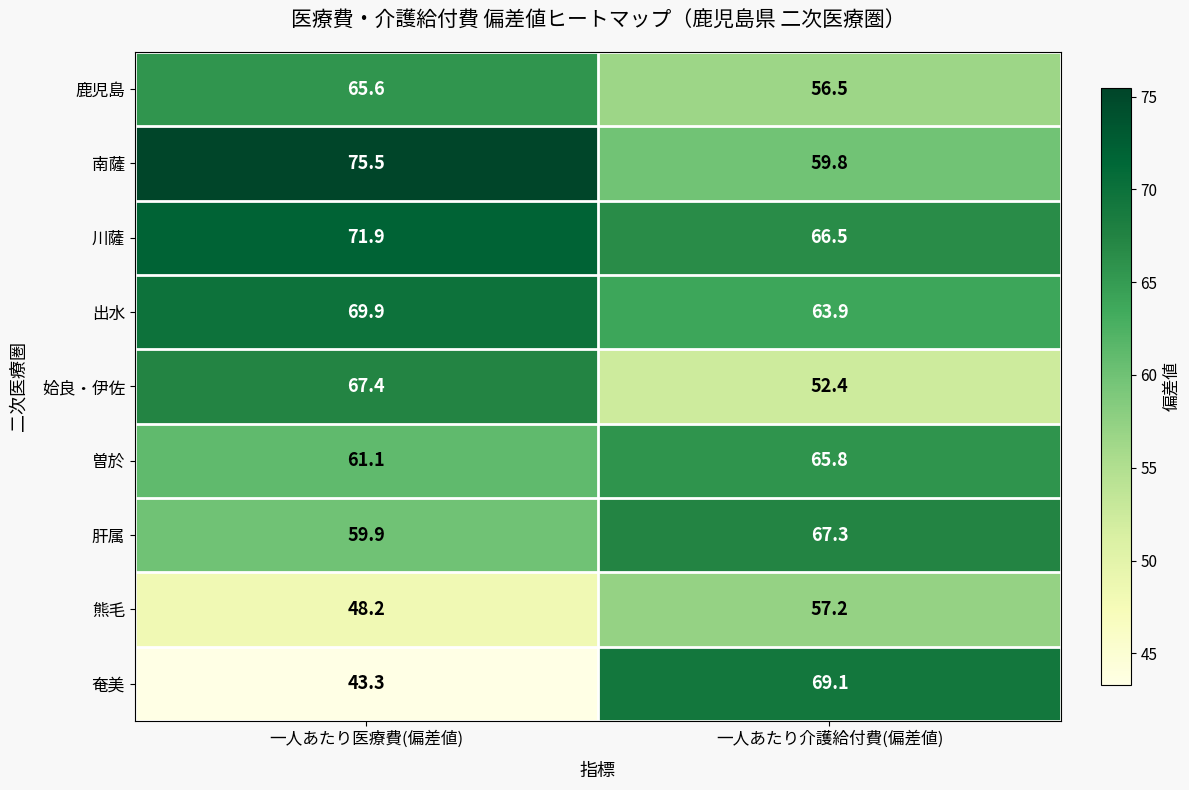

At how many categories does at least one series exceed 62?

2